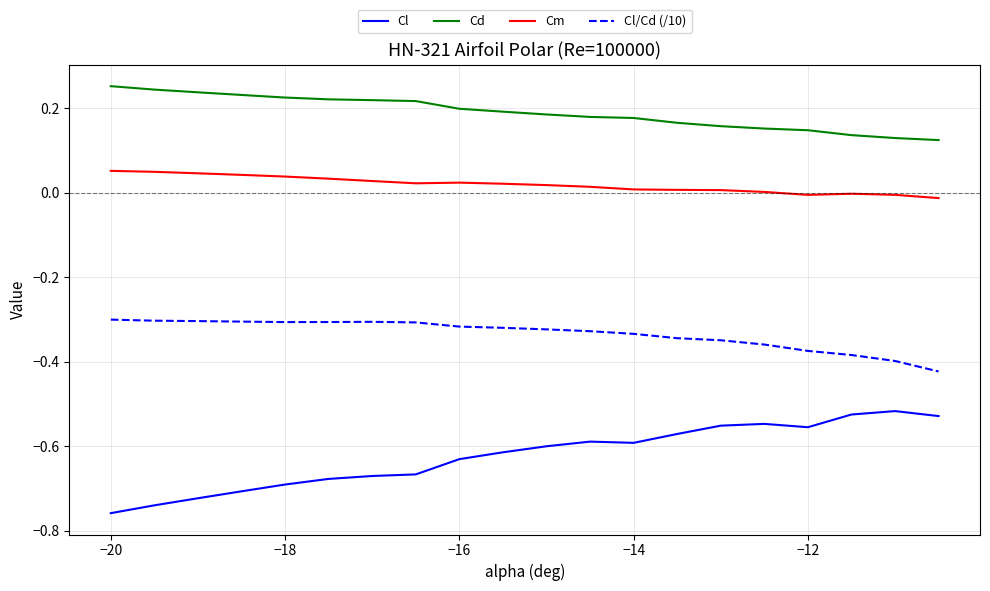

What is the sum of all Cd values?

3.8